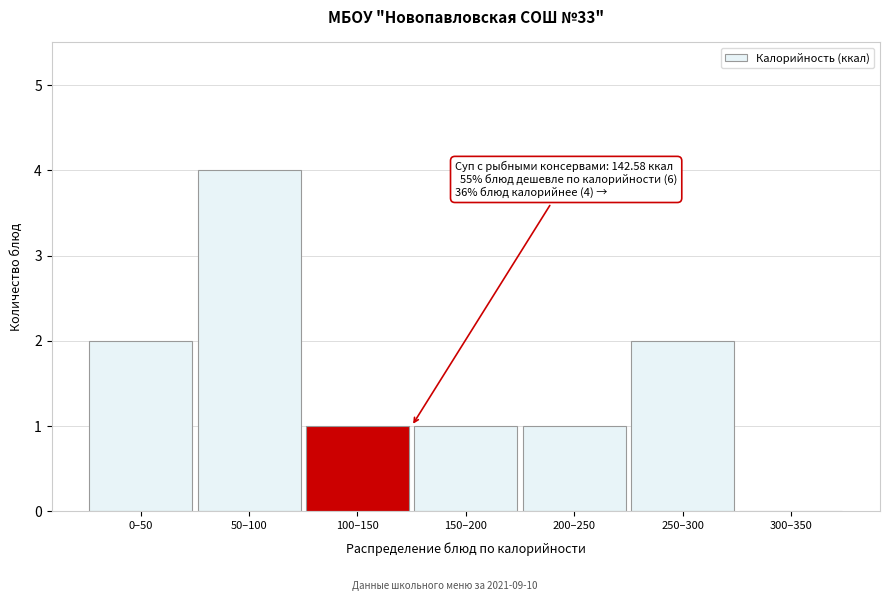

Reading left to right, what are all the values shown in this chart?

0–50=2	50–100=4	100–150=1	150–200=1	200–250=1	250–300=2	300–350=0